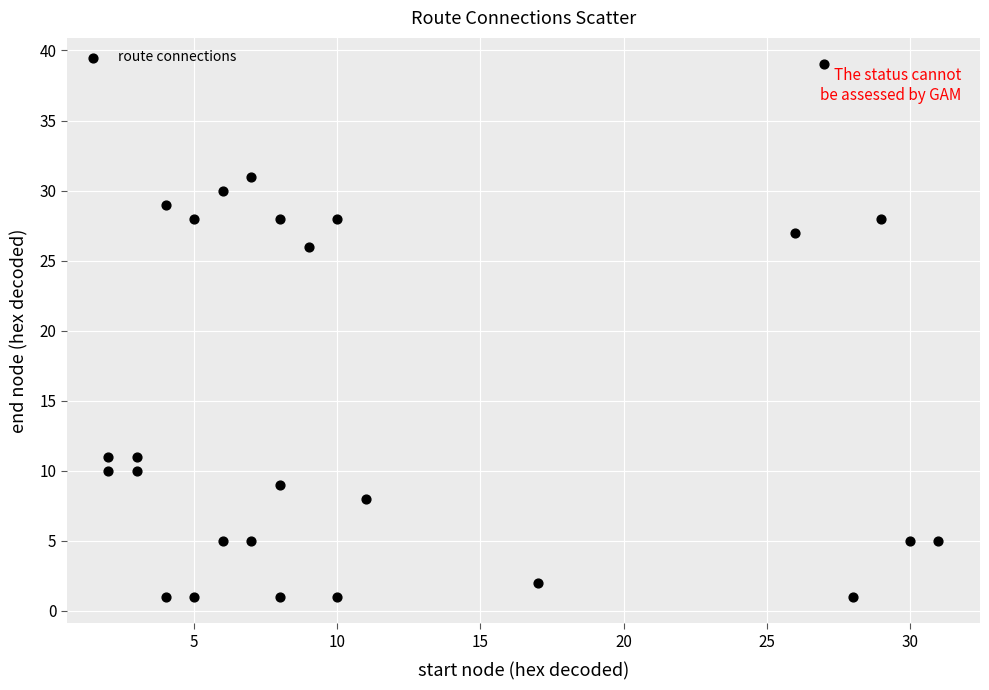

What is the range of X values (max minus min)?

29